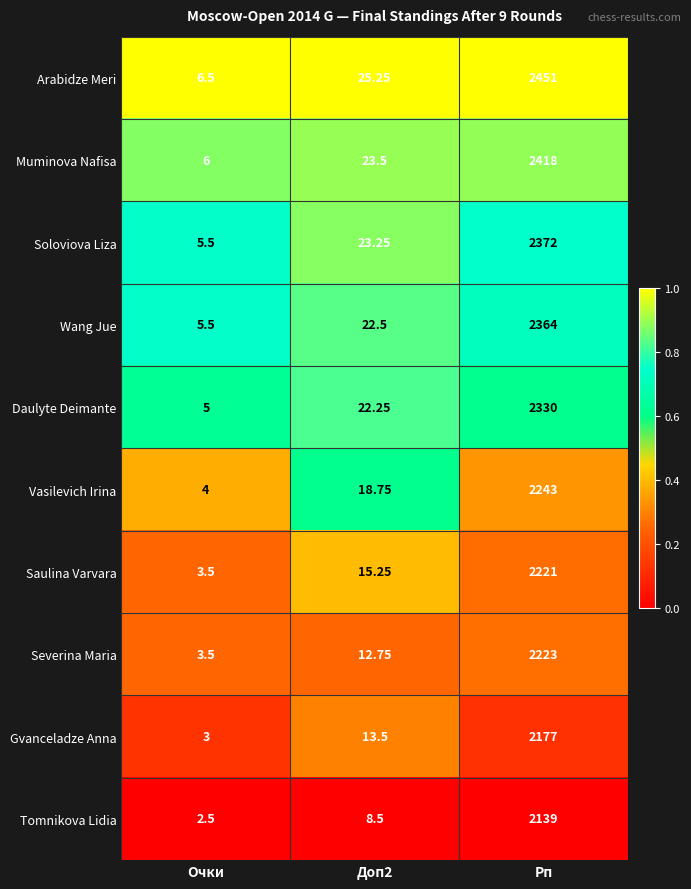

At which label does Gvanceladze Anna reach its minimum?

Очки